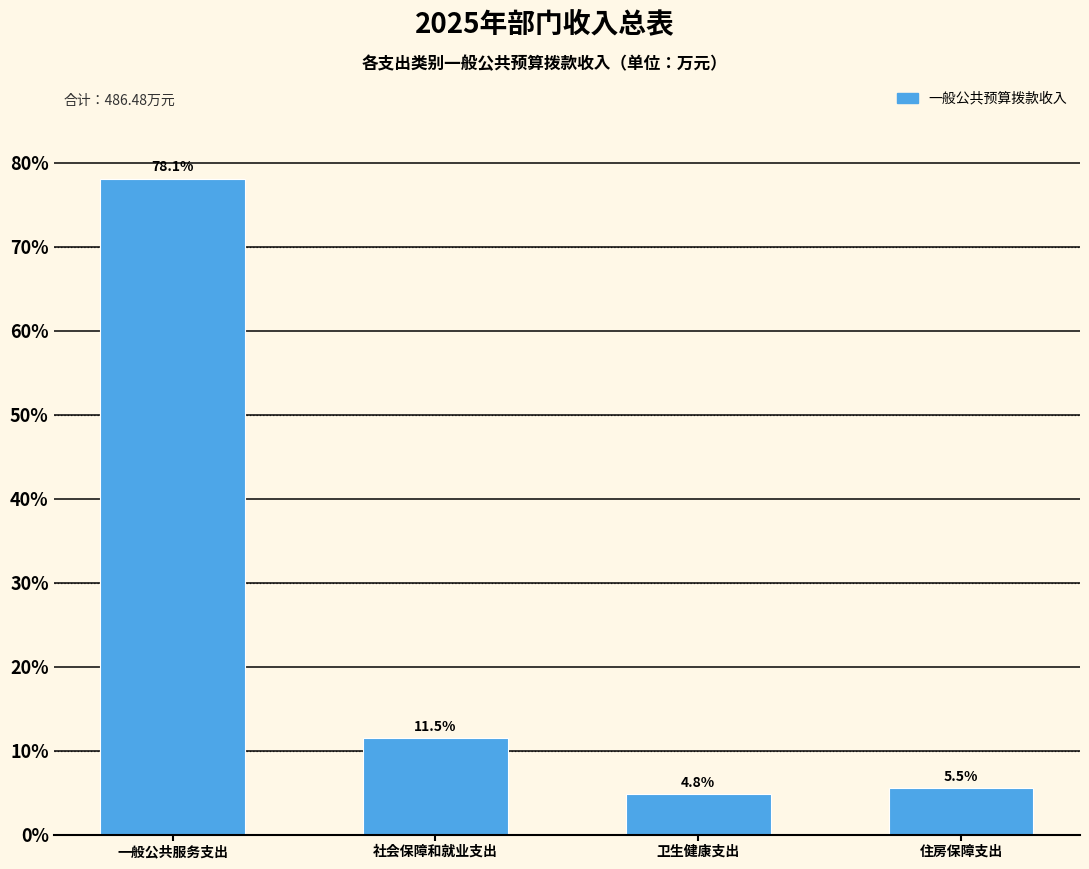

Is it true that the value at 社会保障和就业支出 is 18.9?

False